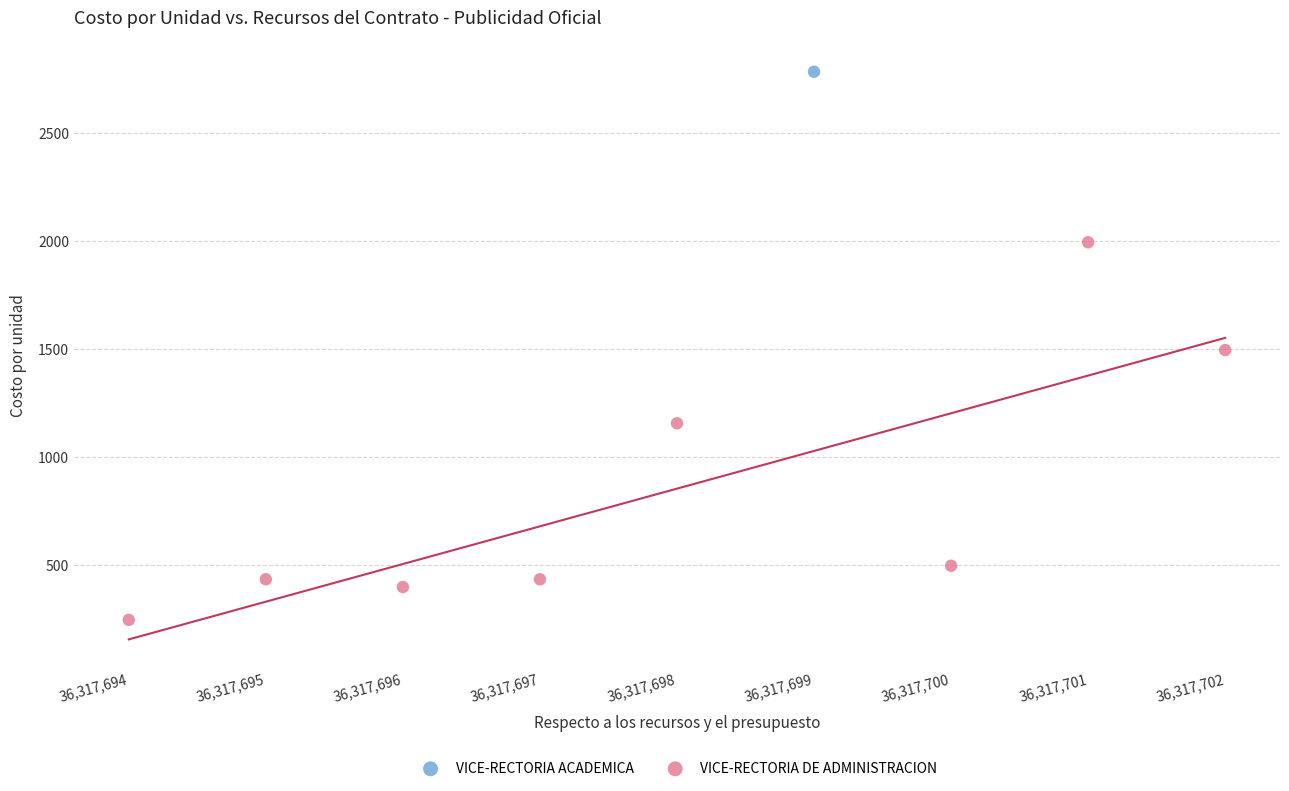

What are all the series names shown in the legend?

VICE-RECTORIA ACADEMICA, VICE-RECTORIA DE ADMINISTRACION